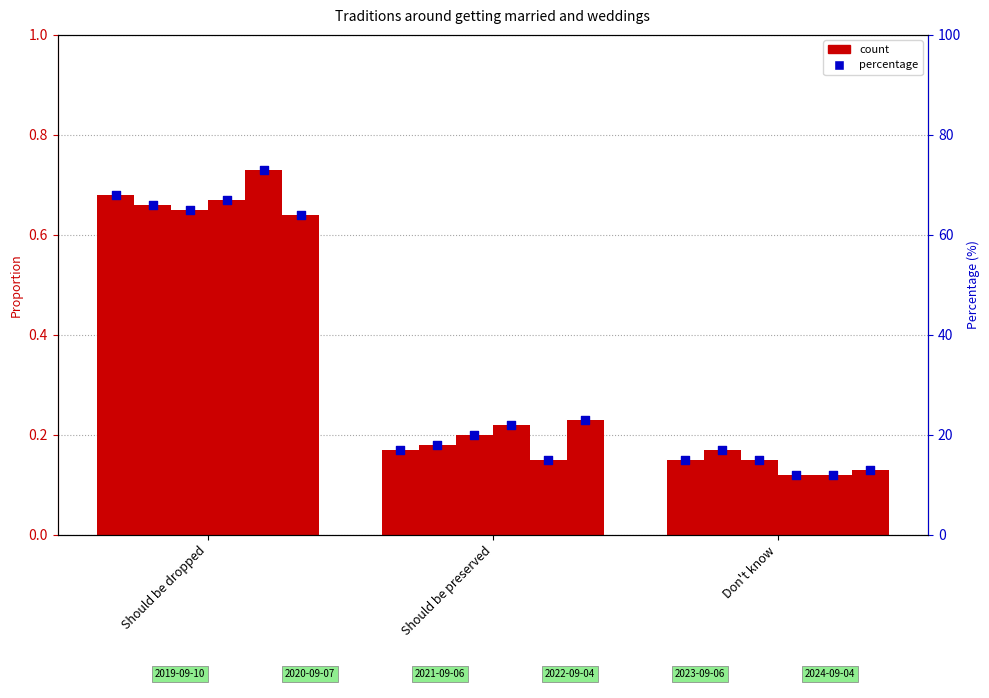

At which category is the sum across all series the highest?

Should be dropped